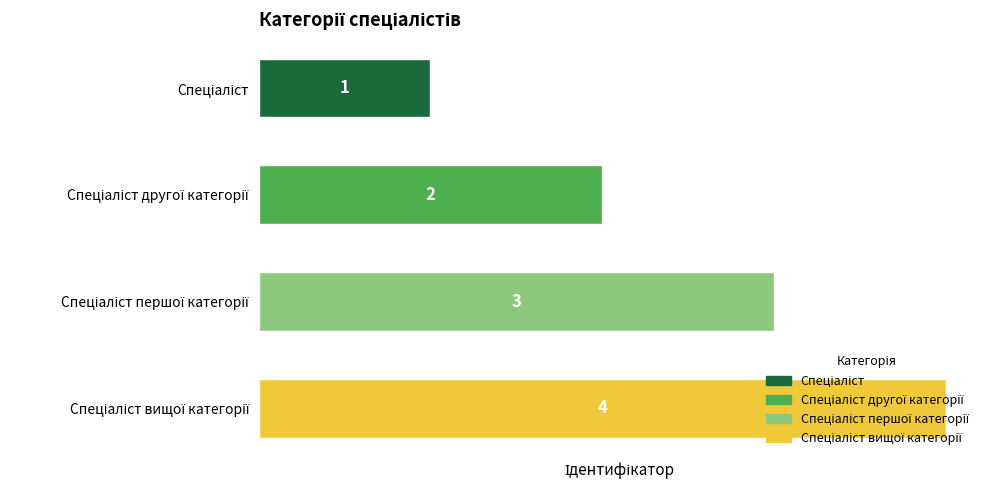

What is the greatest value displayed?

4